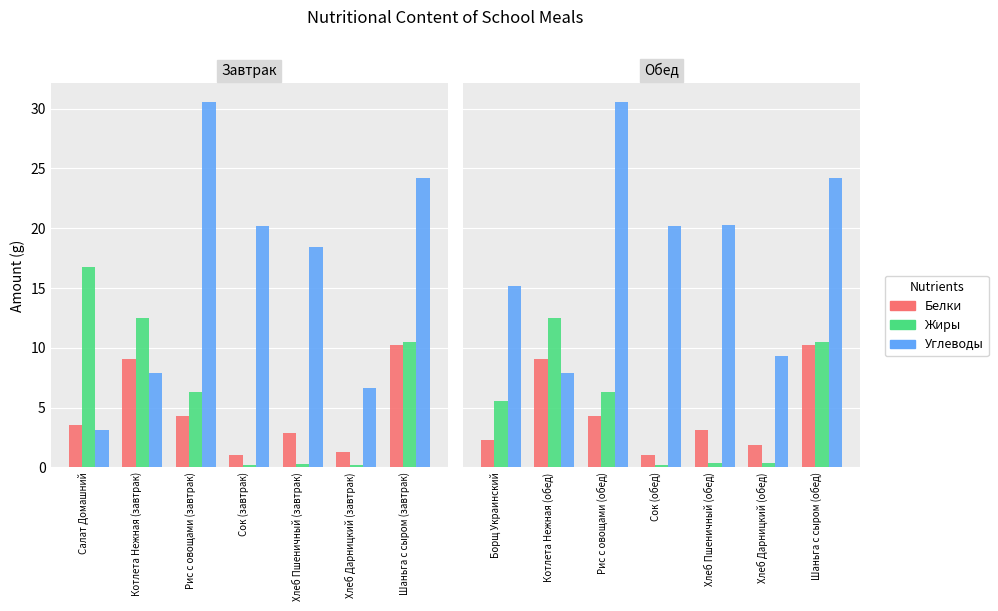

What is the label of the 2nd bar from the right?

Хлеб Дарницкий (обед)